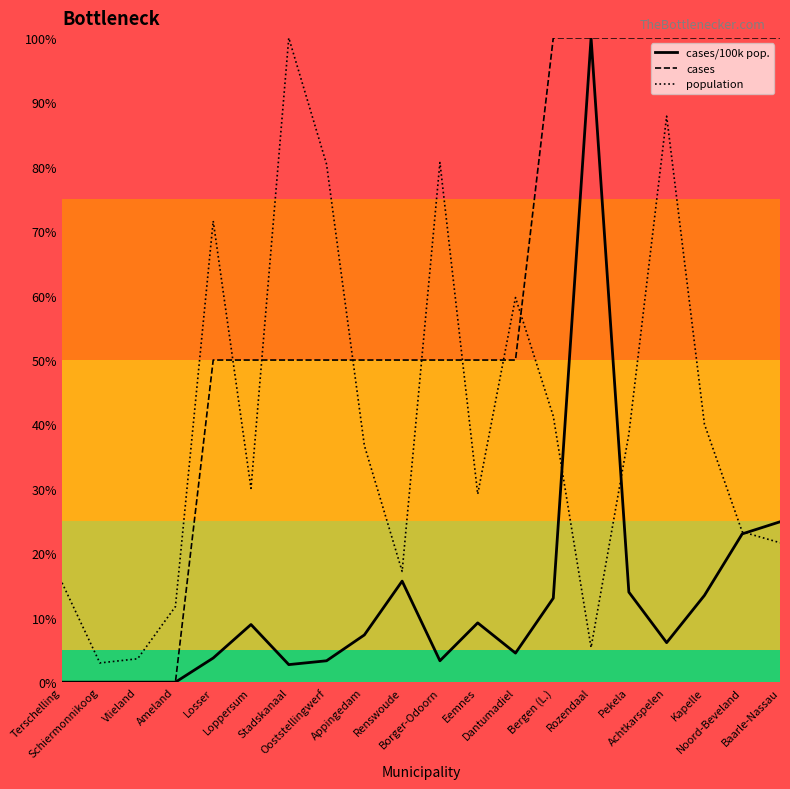

The cases series shows 88.5 at Borger-Odoorn. True or false?

False